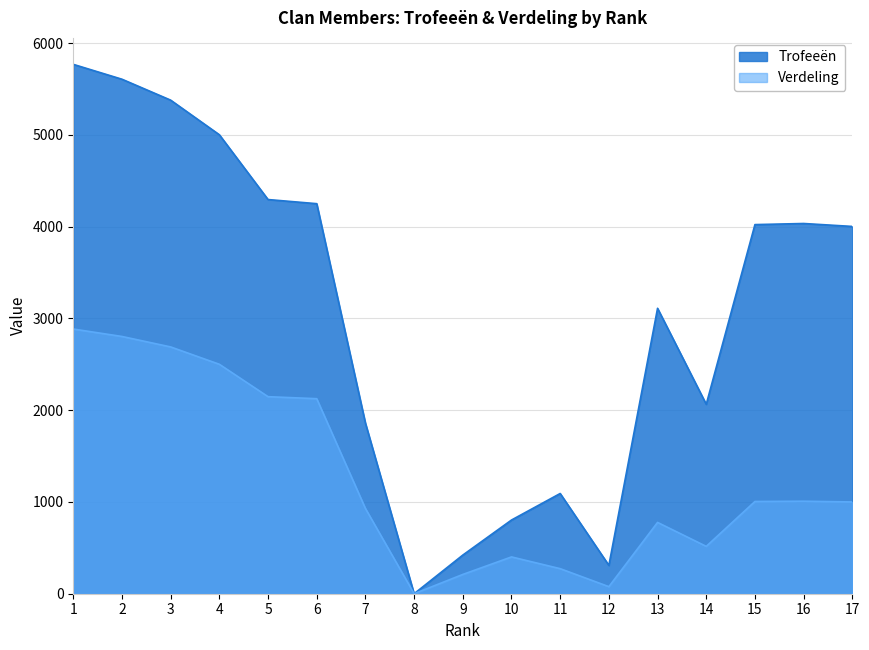

What are all the series names shown in the legend?

Trofeeën, Verdeling